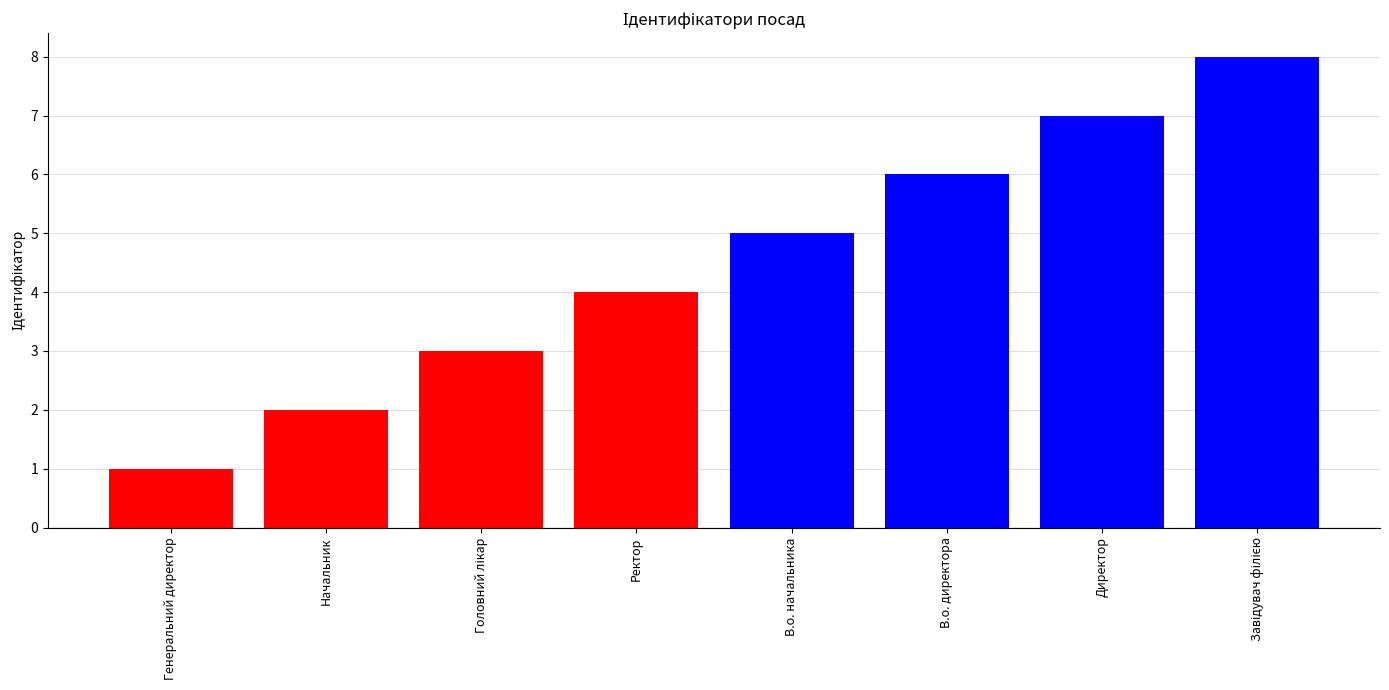

At which category does the chart reach its minimum across all series?

Генеральний директор